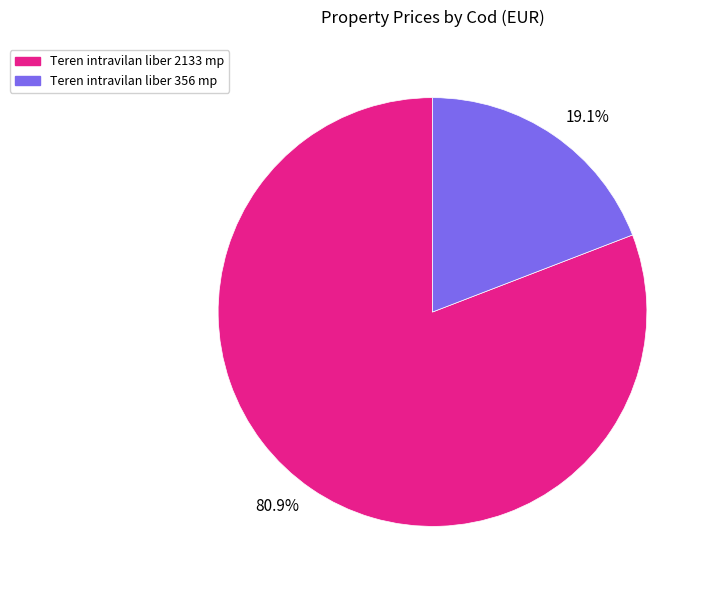

Count the number of slices in the pie.

2